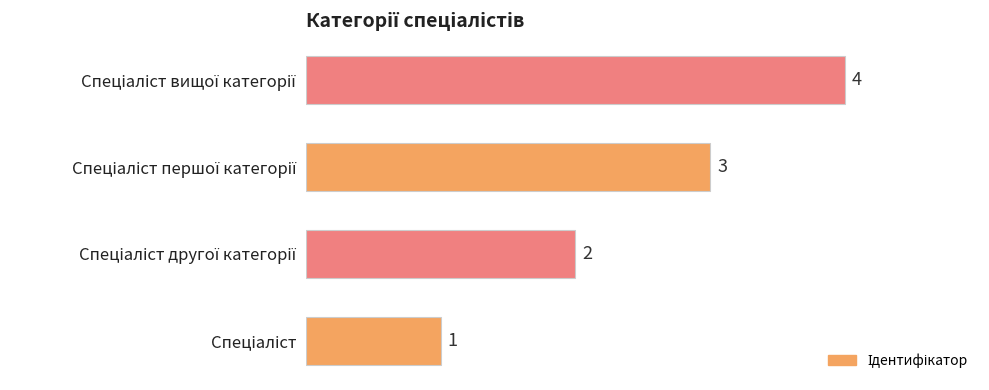

What is the difference between the maximum and minimum values?

3